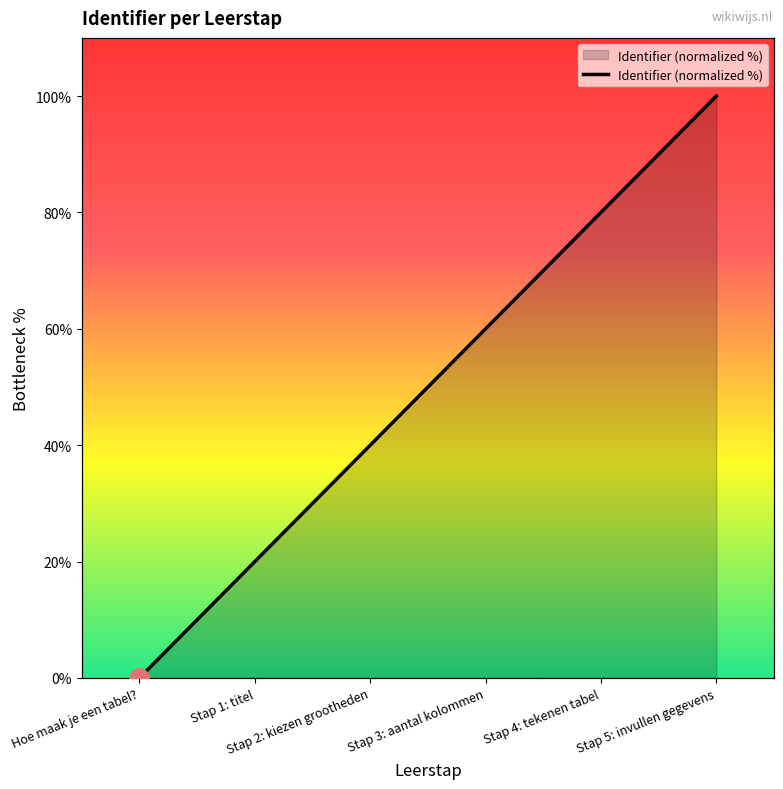

The value at Stap 3: aantal kolommen is 60. True or false?

True